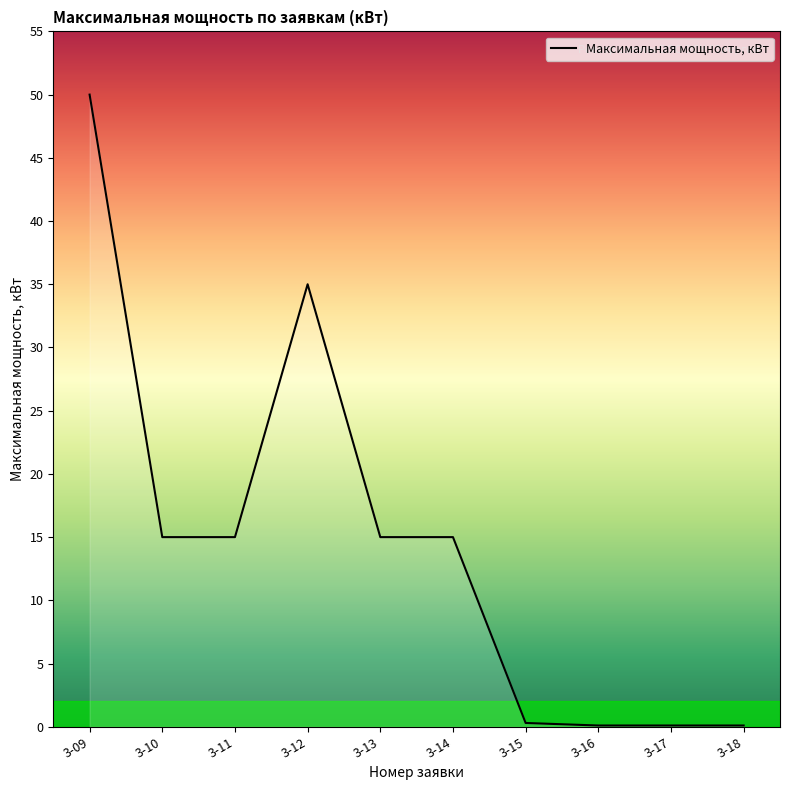

True or false: the data shows 0.3 at 3-15.

True